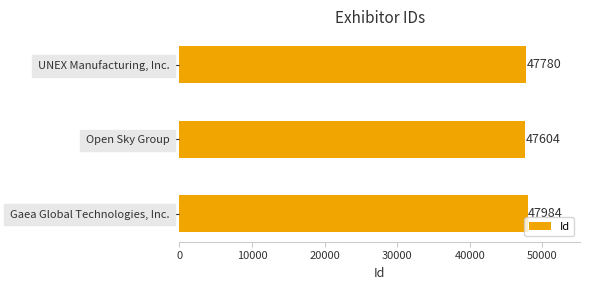

How many bars are there in total?

3